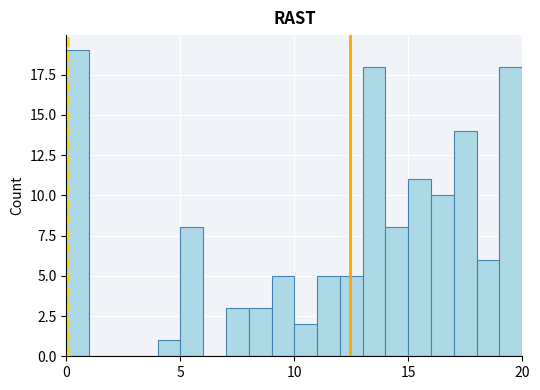

Read against the x-axis, roughly where is the centre of the tallest bar?

0.5